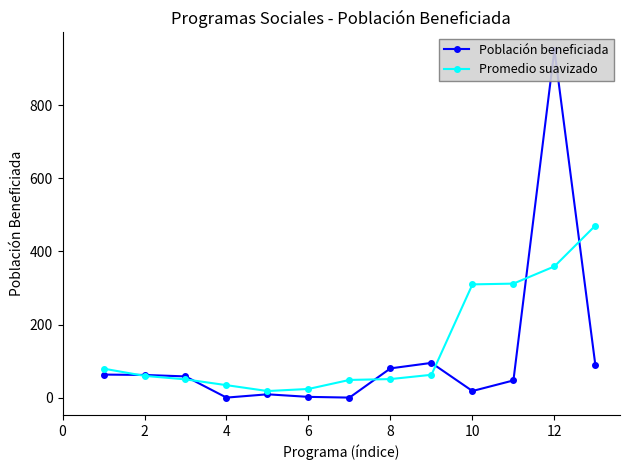

What are all the series names shown in the legend?

Población beneficiada, Promedio suavizado